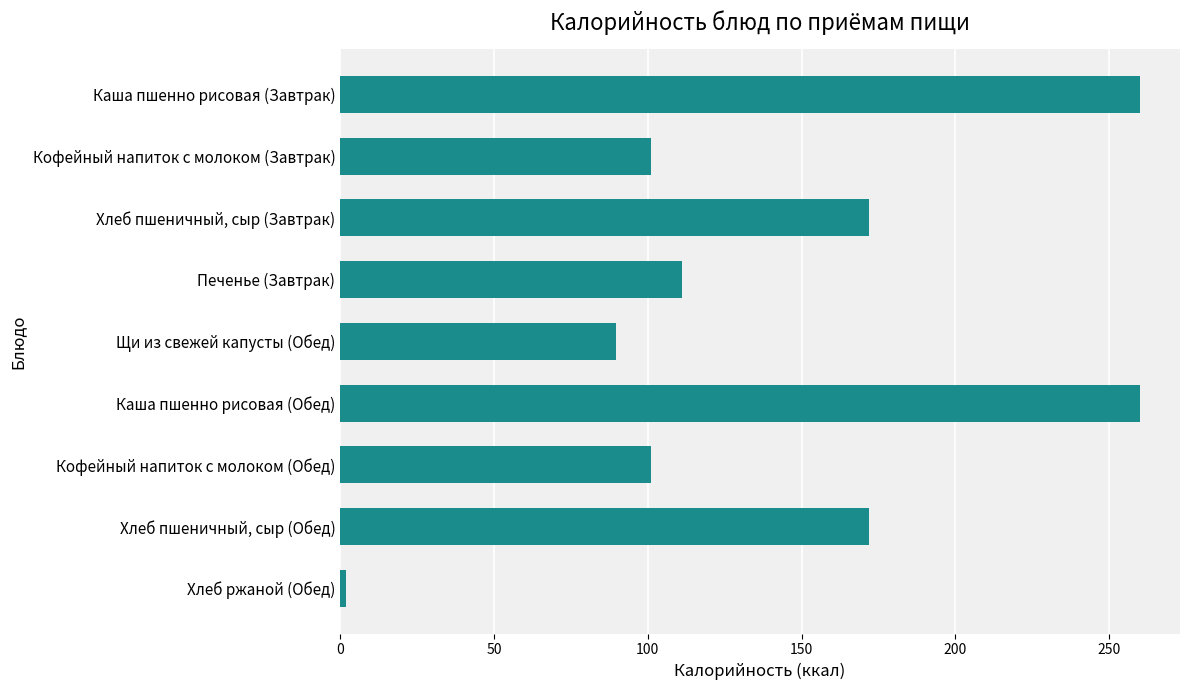

True or false: the data shows 267.4 at Хлеб пшеничный, сыр (Обед).

False